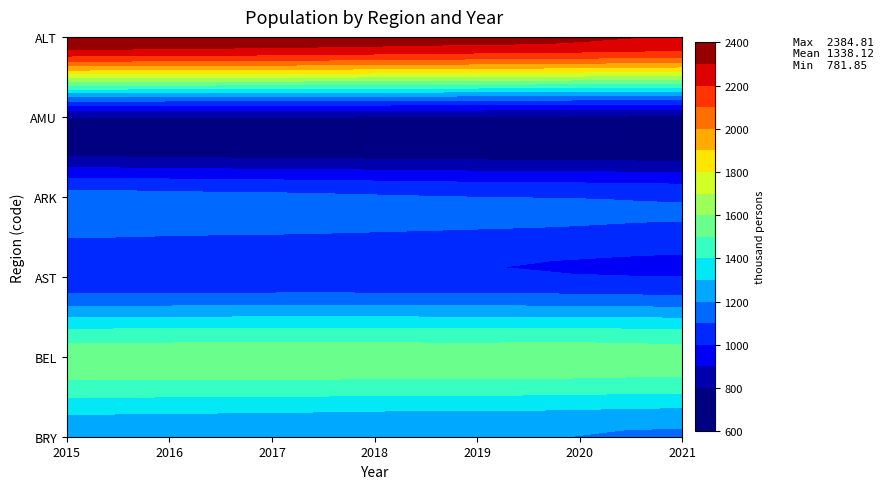

What value does the BRY series have at 2019?

1209.0